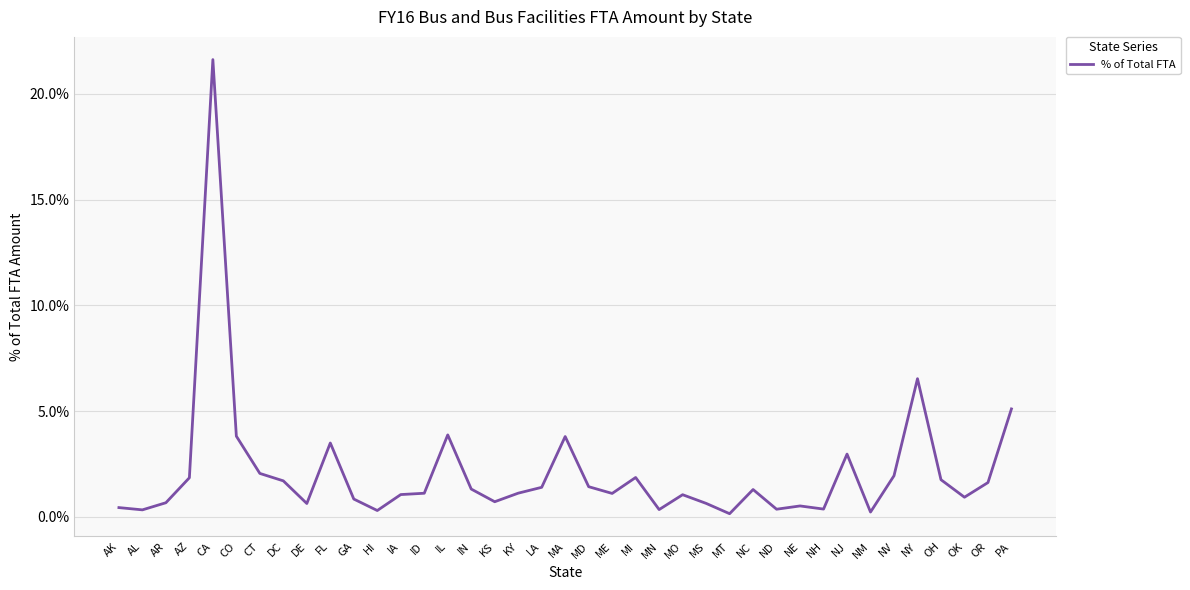

Does the chart display data point markers on the line(s)?

No